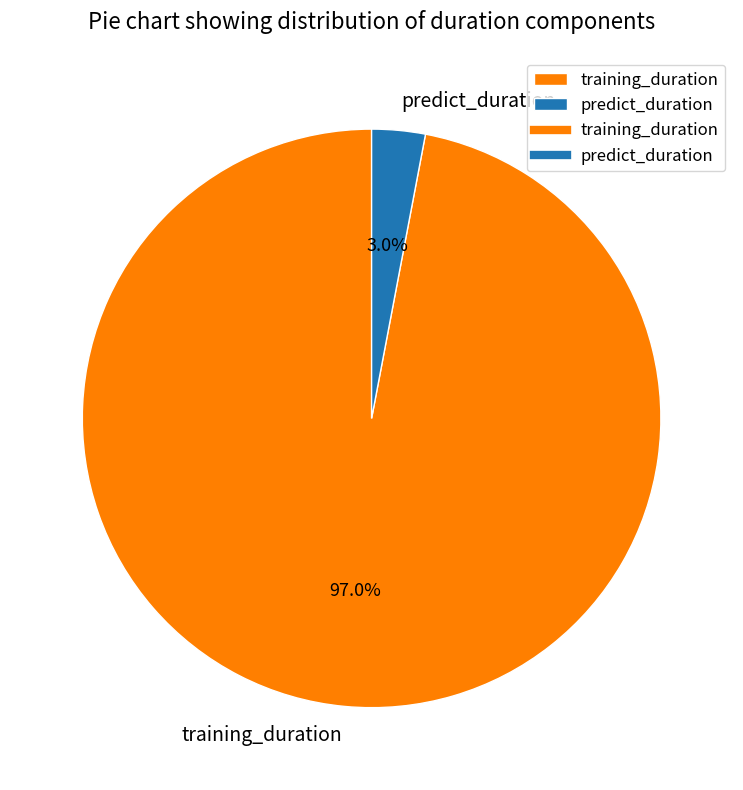

Is predict_duration the majority of the pie?

No